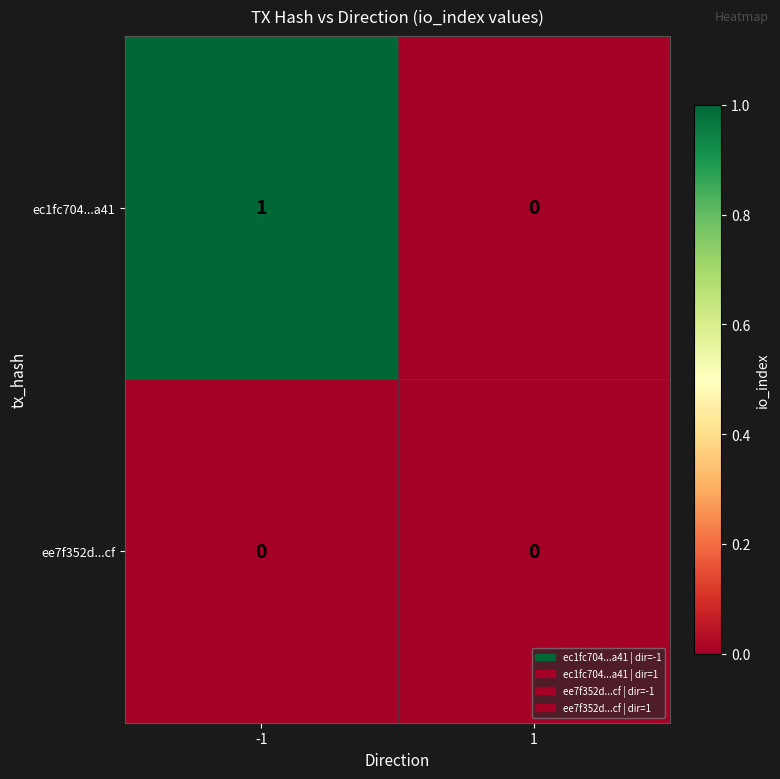

Which series has the largest total across all categories?

ec1fc704...a41